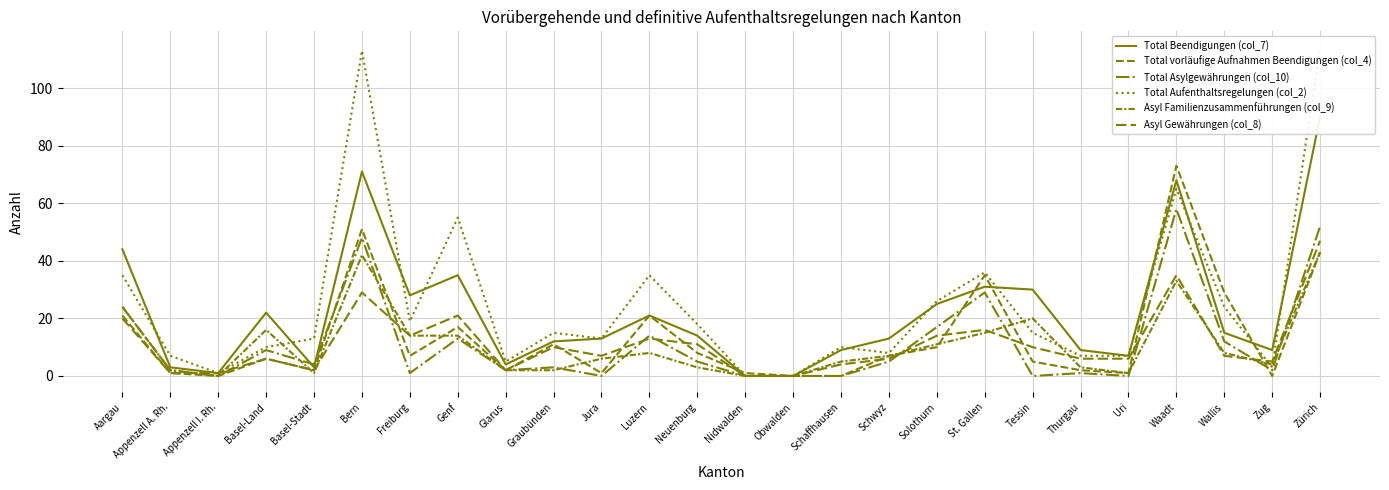

What is the value of the Total Asylgewährungen (col_10) point at the 19th from the left?

29